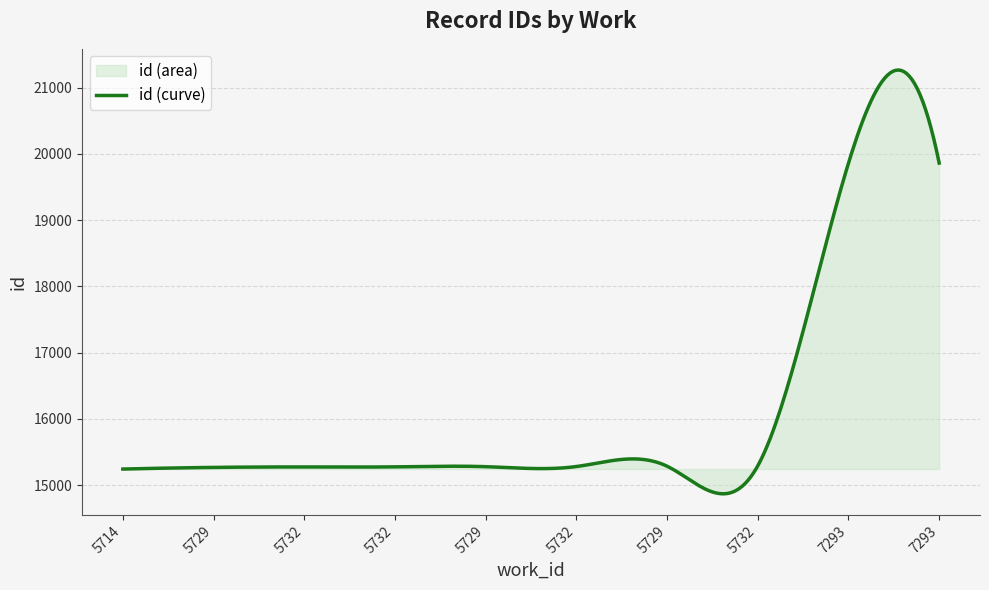

What is the sum of the values at 5732 and 5732?

30556